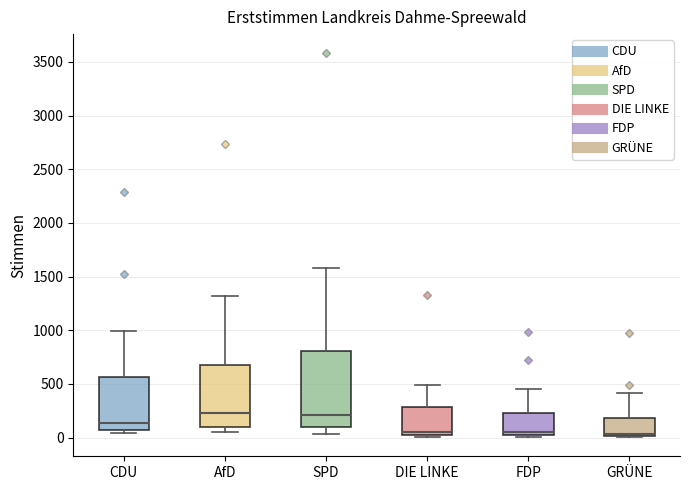

Reading left to right, read every box against the y-axis: the position of its median line, the range the box covers, and the ends of its whiskers. The values are not printed on the chart, so give them approximately, as read against the axis.

CDU: median 150, box 50 to 550, whiskers 50 (just below the box's lower edge) to 1000
AfD: median 250, box 100 to 700, whiskers 50 to 1300
SPD: median 200, box 100 to 800, whiskers 50 to 1600
DIE LINKE: median 50, box 0 to 300, whiskers 0 (just below the box's lower edge) to 500
FDP: median 50 (just above the box's lower edge), box 50 to 250, whiskers 0 to 450
GRÜNE: median 50, box 0 to 200, whiskers 0 to 400